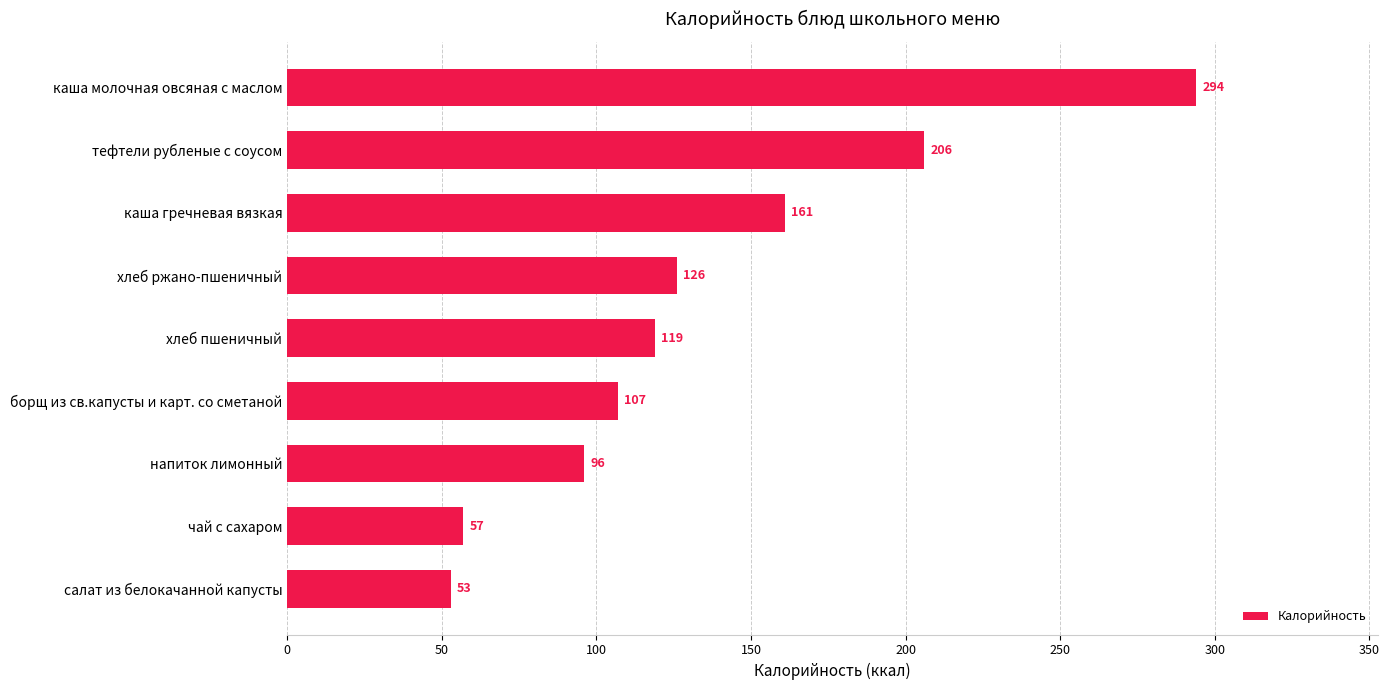

Rank the categories by value from highest to lowest.

каша молочная овсяная с маслом, тефтели рубленые с соусом, каша гречневая вязкая, хлеб ржано-пшеничный, хлеб пшеничный, борщ из св.капусты и карт. со сметаной, напиток лимонный, чай с сахаром, салат из белокачанной капусты